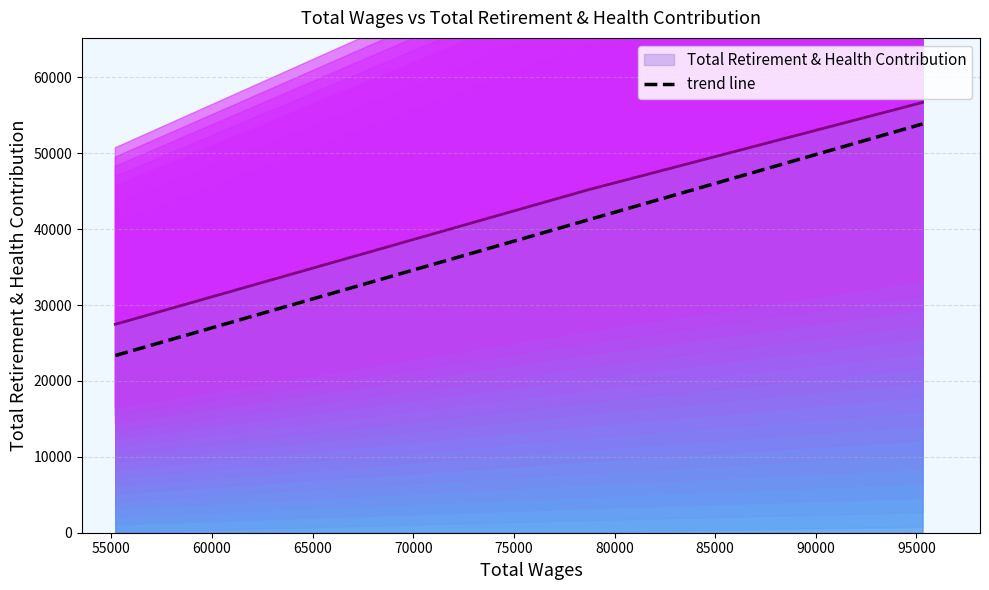

True or false: trend line and Total Retirement & Health Contribution intersect in this chart.

False